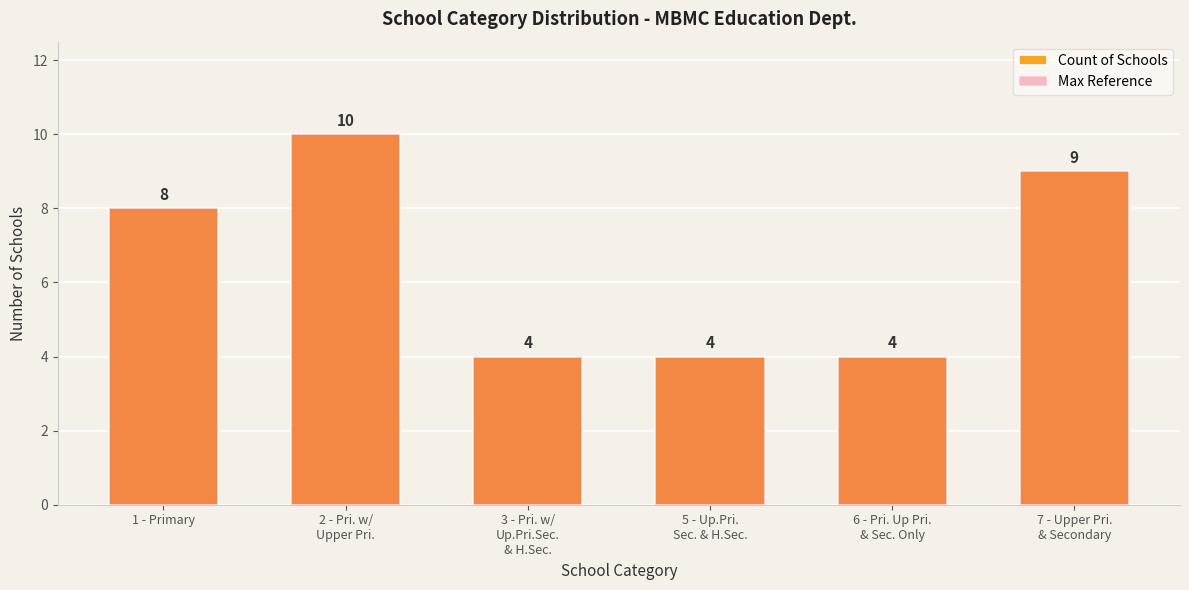

What are all the series names shown in the legend?

Count of Schools, Max Reference